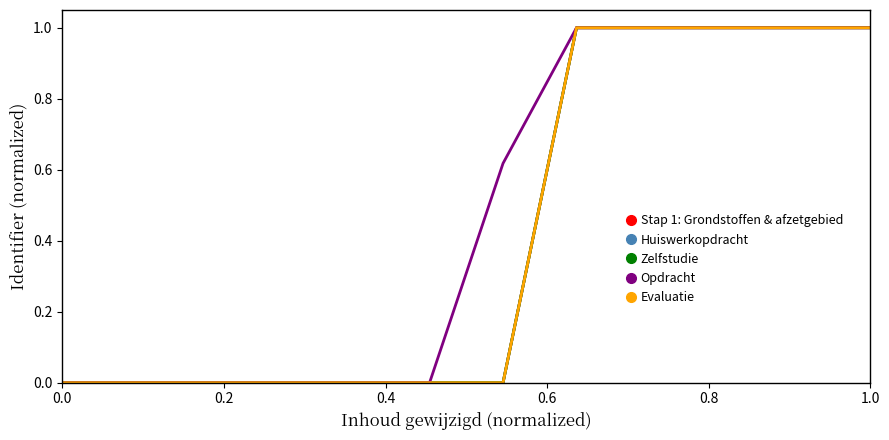

Does the chart have visible grid lines?

No